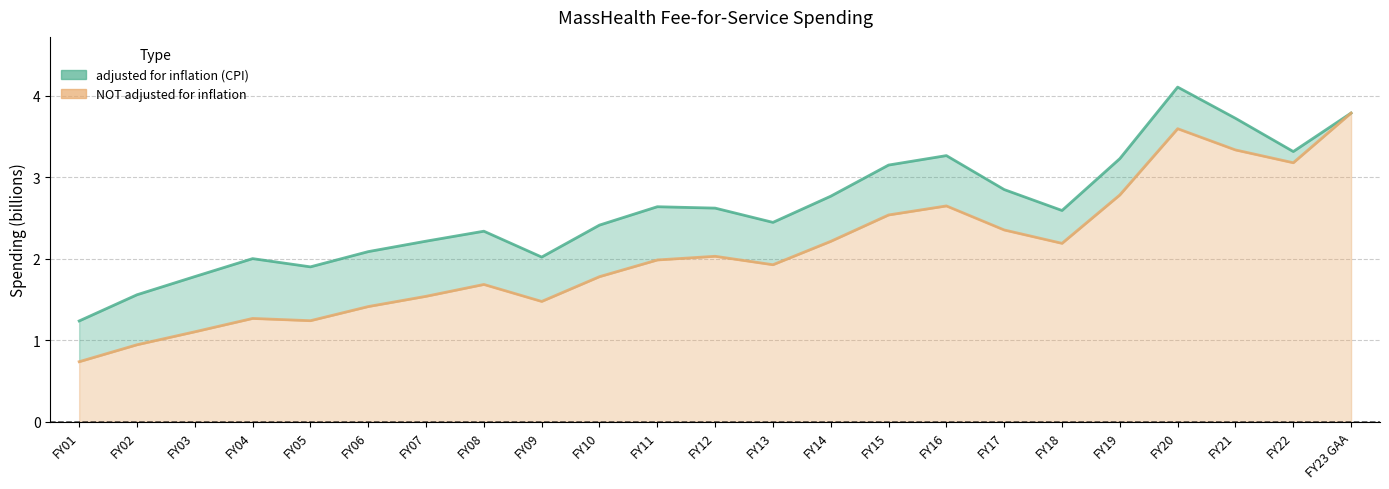

Reading right to left, what are all the values shown in this chart?

adjusted for inflation (CPI): 3.8	3.3	3.7	4.1	3.2	2.6	2.8	3.3	3.1	2.8	2.4	2.6	2.6	2.4	2.0	2.3	2.2	2.1	1.9	2.0	1.8	1.6	1.2
NOT adjusted for inflation: 3.8	3.2	3.3	3.6	2.8	2.2	2.4	2.6	2.5	2.2	1.9	2.0	2.0	1.8	1.5	1.7	1.5	1.4	1.2	1.3	1.1	0.9	0.7